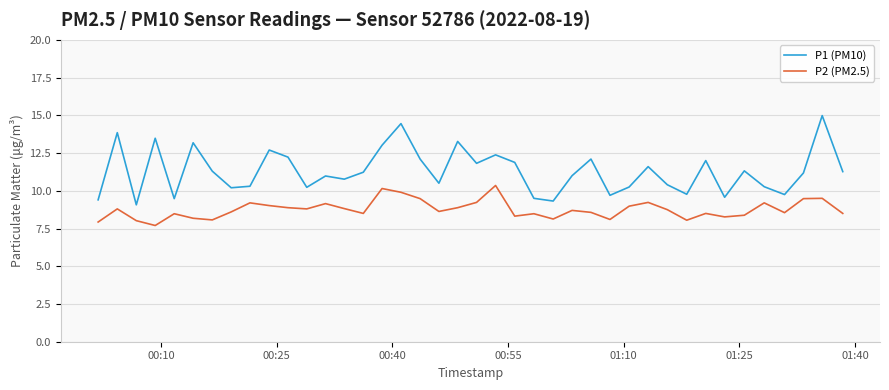

Which series has the largest total across all categories?

P1 (PM10)